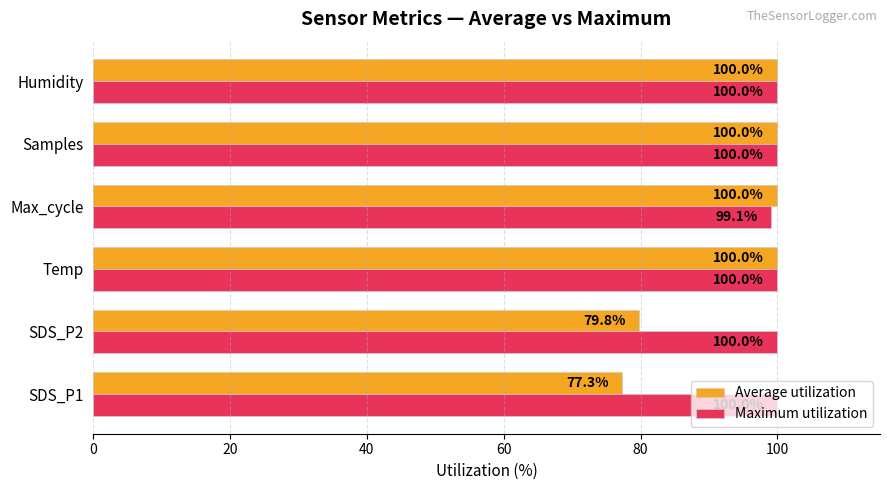

The Maximum utilization series shows 37.2 at Humidity. True or false?

False